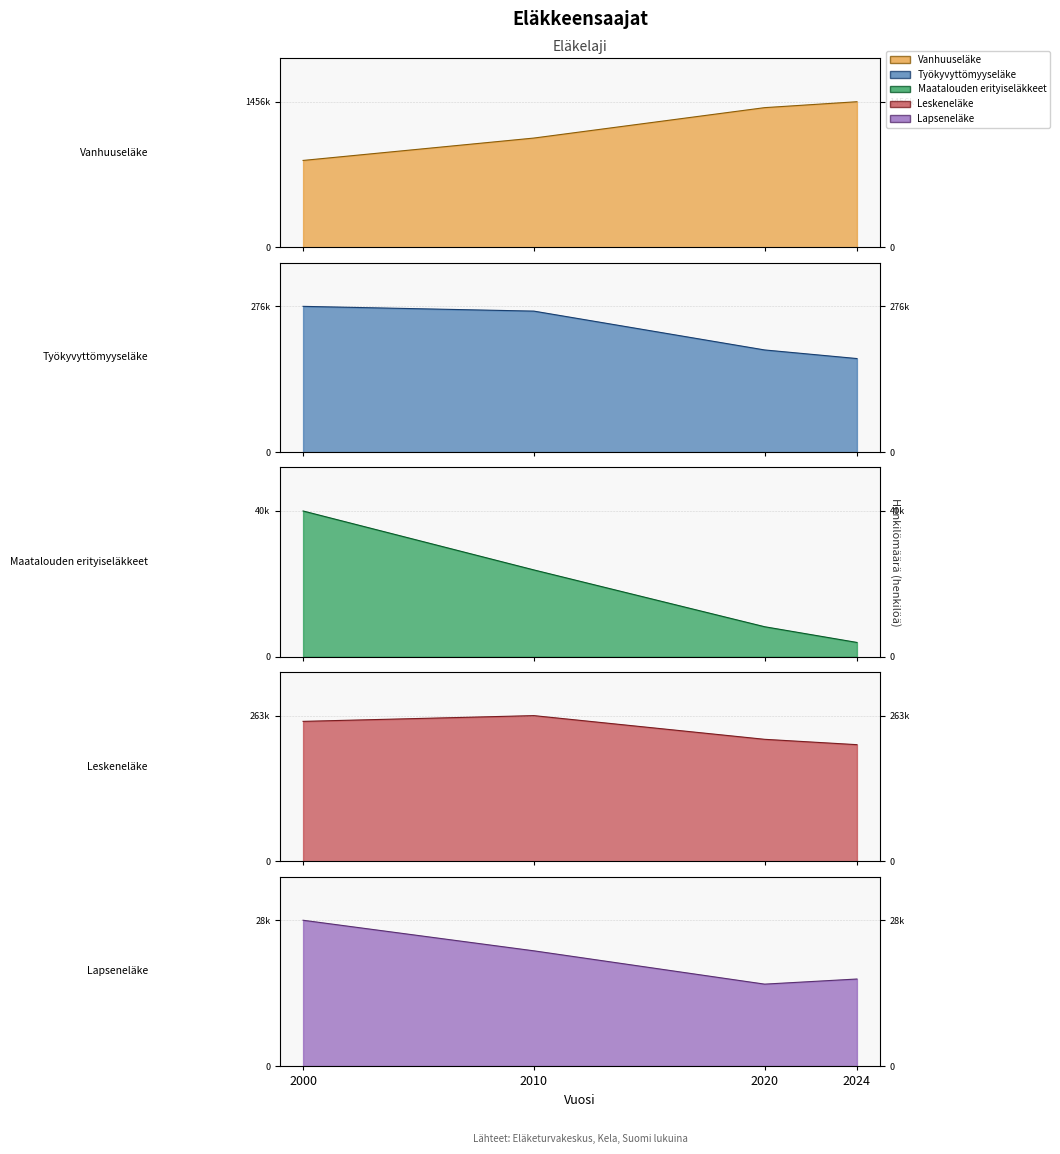

Which series has the widest spread of values?

Vanhuuseläke